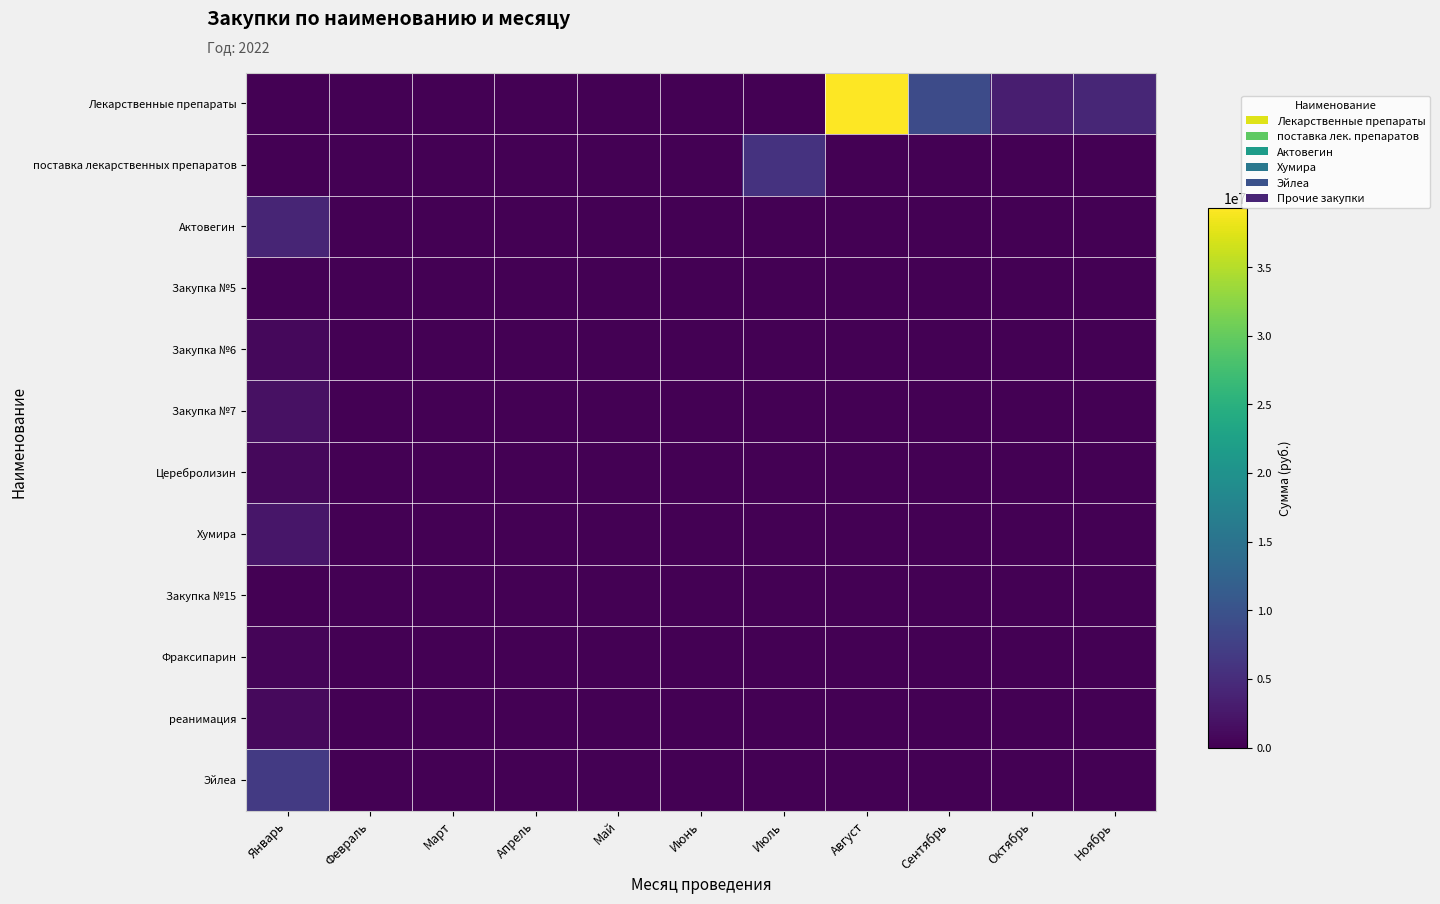

At Сентябрь, list the series in order from smallest to largest.

поставка лекарственных препаратов, Актовегин, Закупка №5, Закупка №6, Закупка №7, Церебролизин, Хумира, Закупка №15, Фраксипарин, реанимация, Эйлеа, Лекарственные препараты